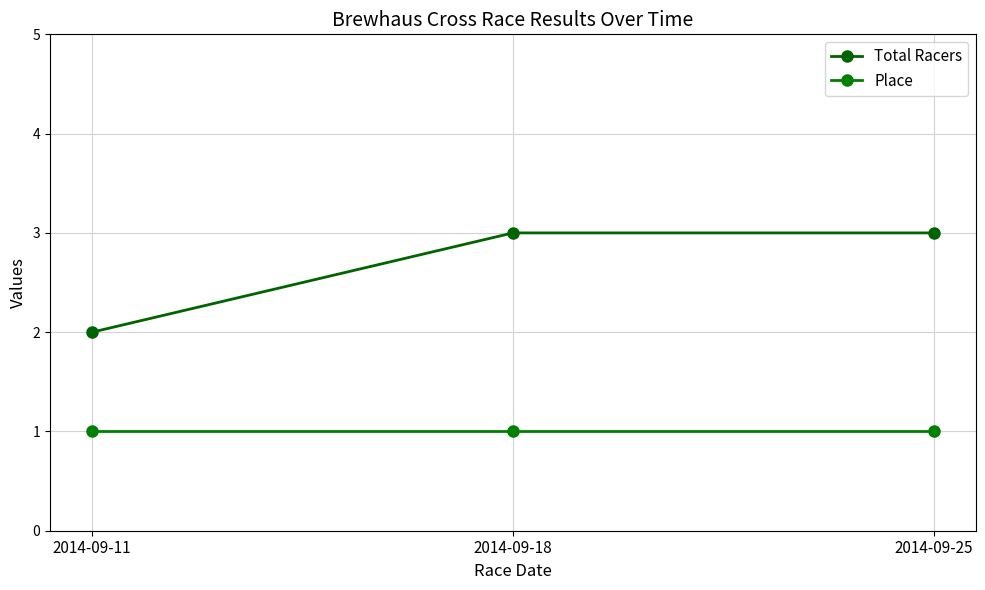

Which series has the largest range (max minus min)?

Total Racers